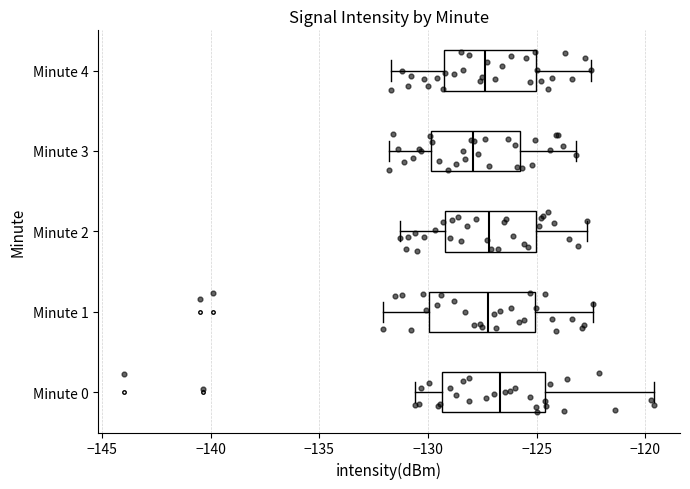

Reading bottom to top, read every box against the x-axis: the position of its median line, the range the box covers, and the ends of its whiskers. The values are not printed on the chart, so give them approximately, as read against the axis.

Minute 0: median -126.5, box -129.5 to -124.5, whiskers -130.5 to -119.5
Minute 1: median -127.0, box -130.0 to -125.0, whiskers -132.0 to -122.5
Minute 2: median -127.0, box -129.0 to -125.0, whiskers -131.5 to -122.5
Minute 3: median -128.0, box -130.0 to -125.5, whiskers -132.0 to -123.0
Minute 4: median -127.5, box -129.5 to -125.0, whiskers -131.5 to -122.5